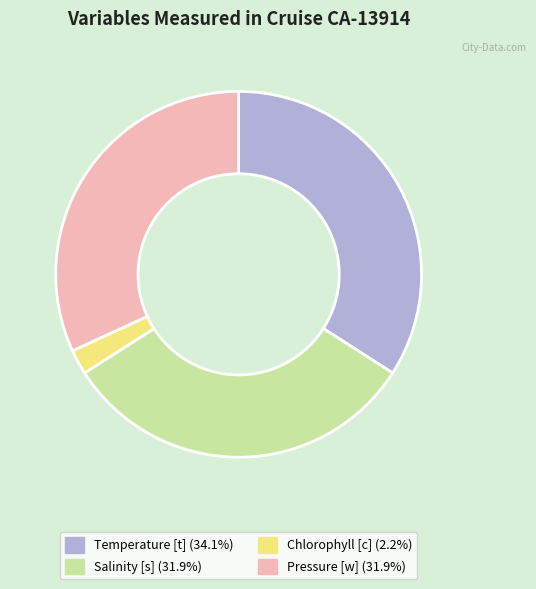

Is there any slice that represents more than half of the pie?

No